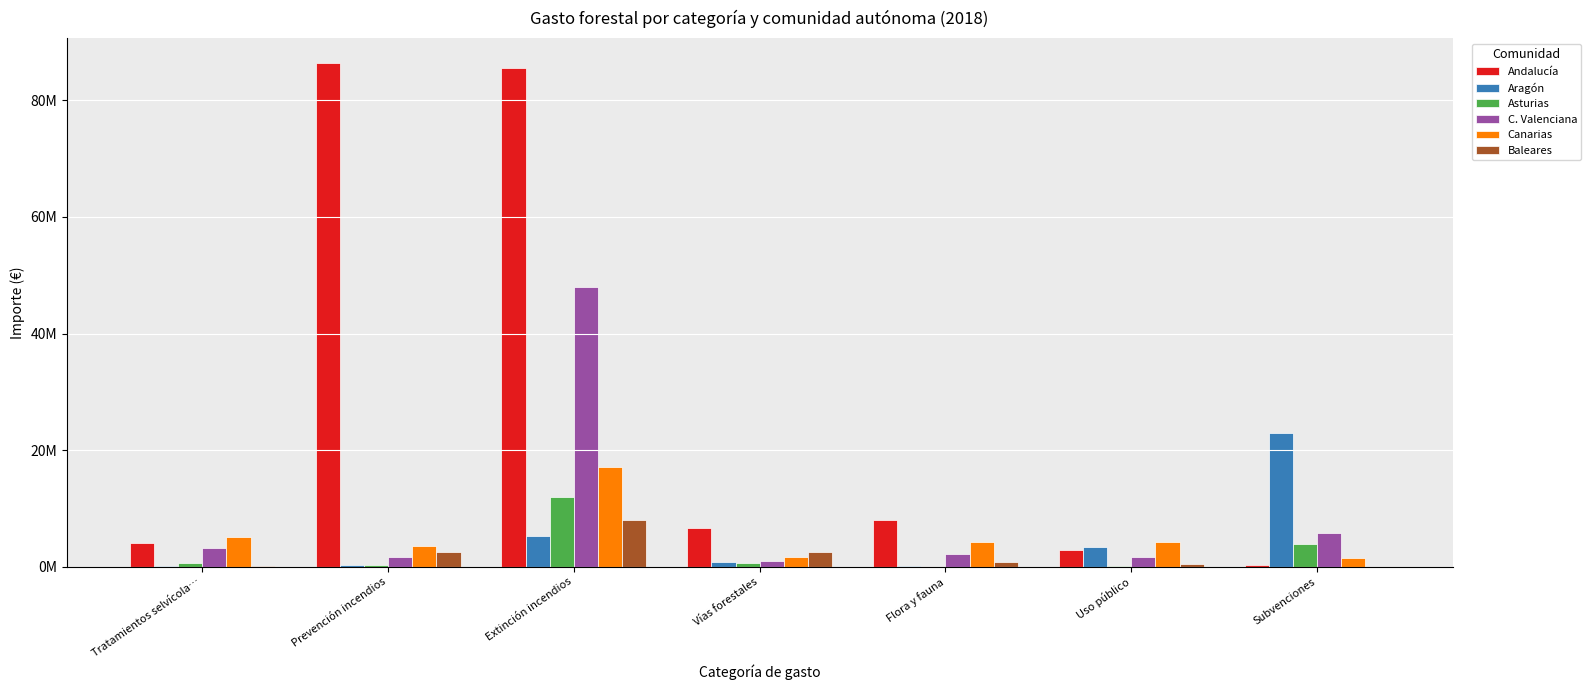

At Subvenciones, list the series in order from smallest to largest.

Baleares, Andalucía, Canarias, Asturias, C. Valenciana, Aragón